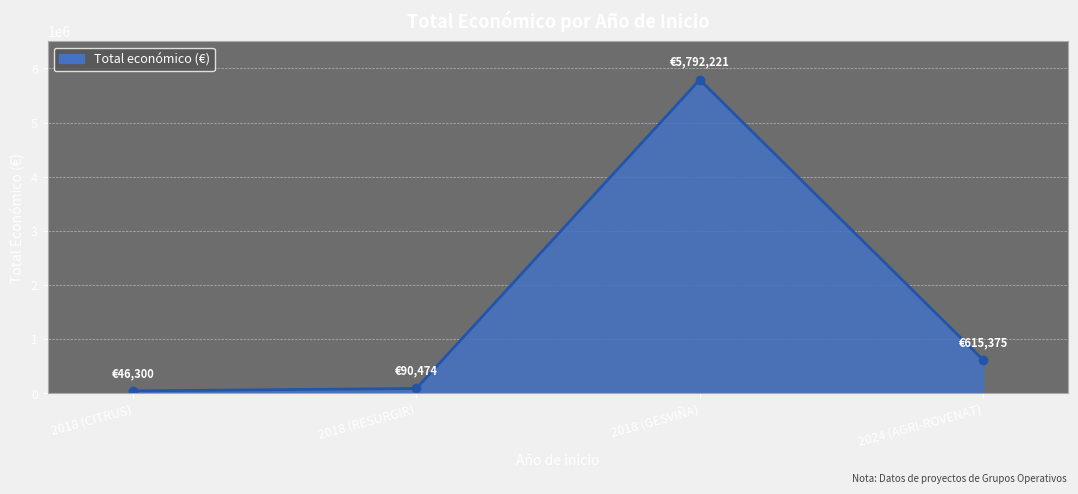

Reading left to right, list all the values displayed in this chart.

46300	90474	5792221	615375